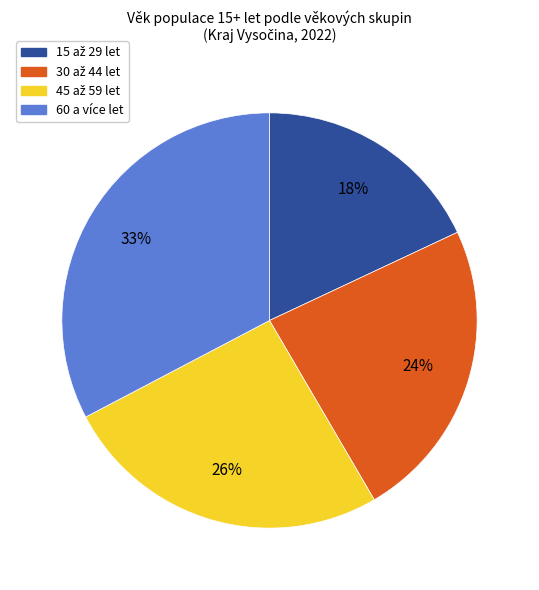

Is it true that 60 a více let is 38% of the pie?

False